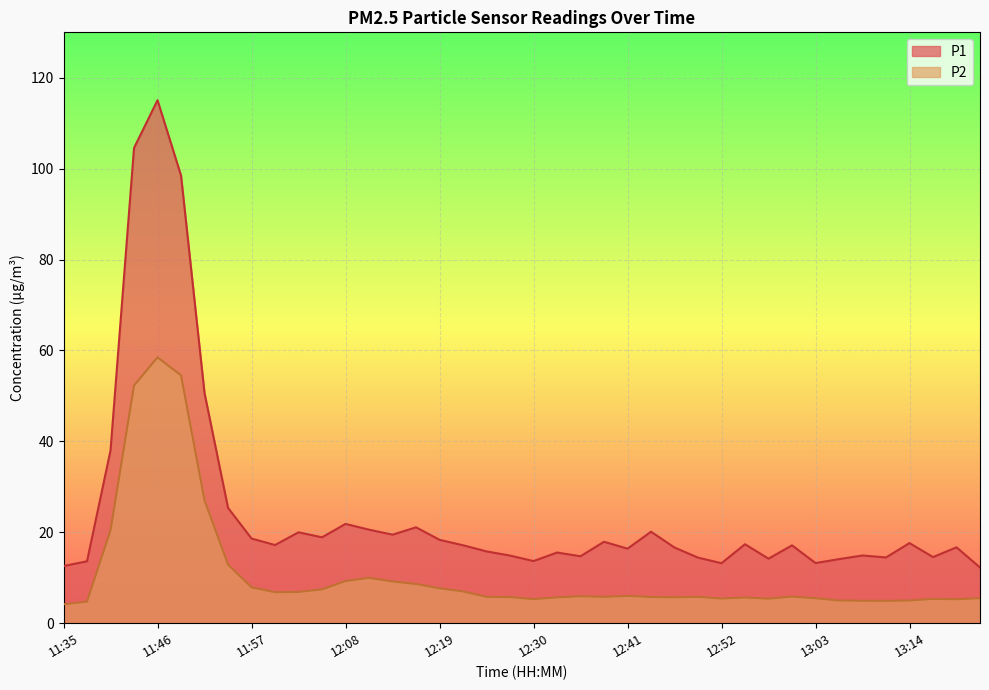

Where is the first local maximum for P1?

11:46